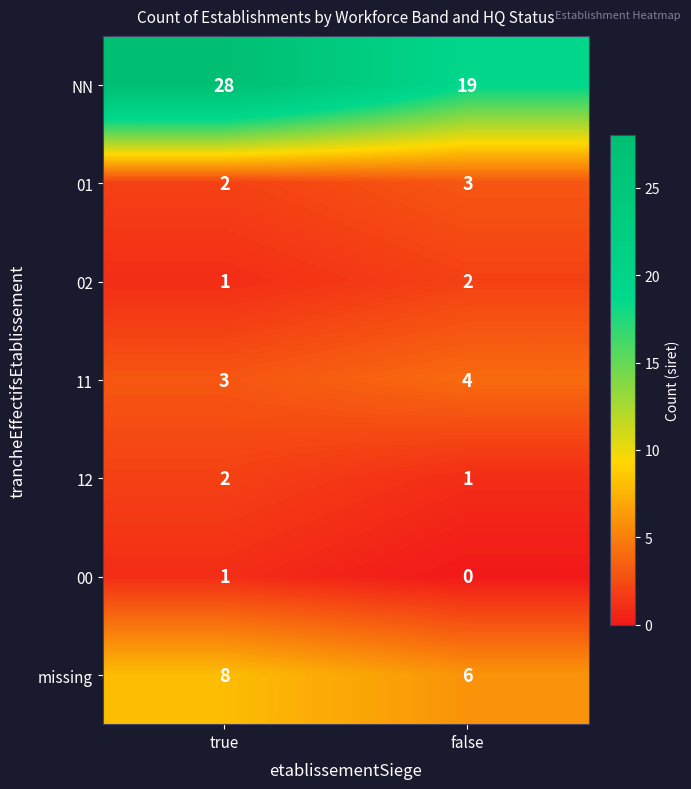

At which category is the sum across all series the highest?

true